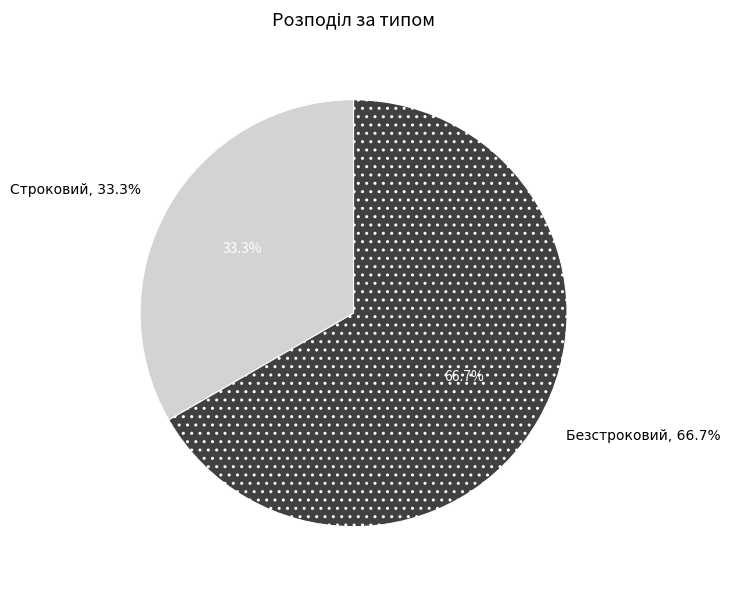

Rank the categories by value from lowest to highest.

Строковий, Безстроковий